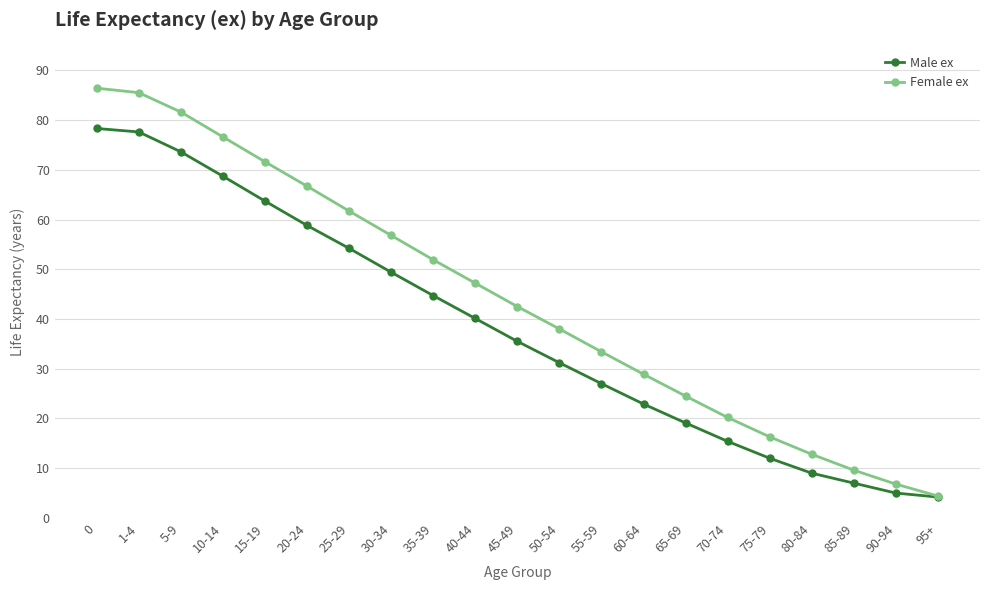

Rank the series at 65-69 from highest to lowest value.

Female ex, Male ex